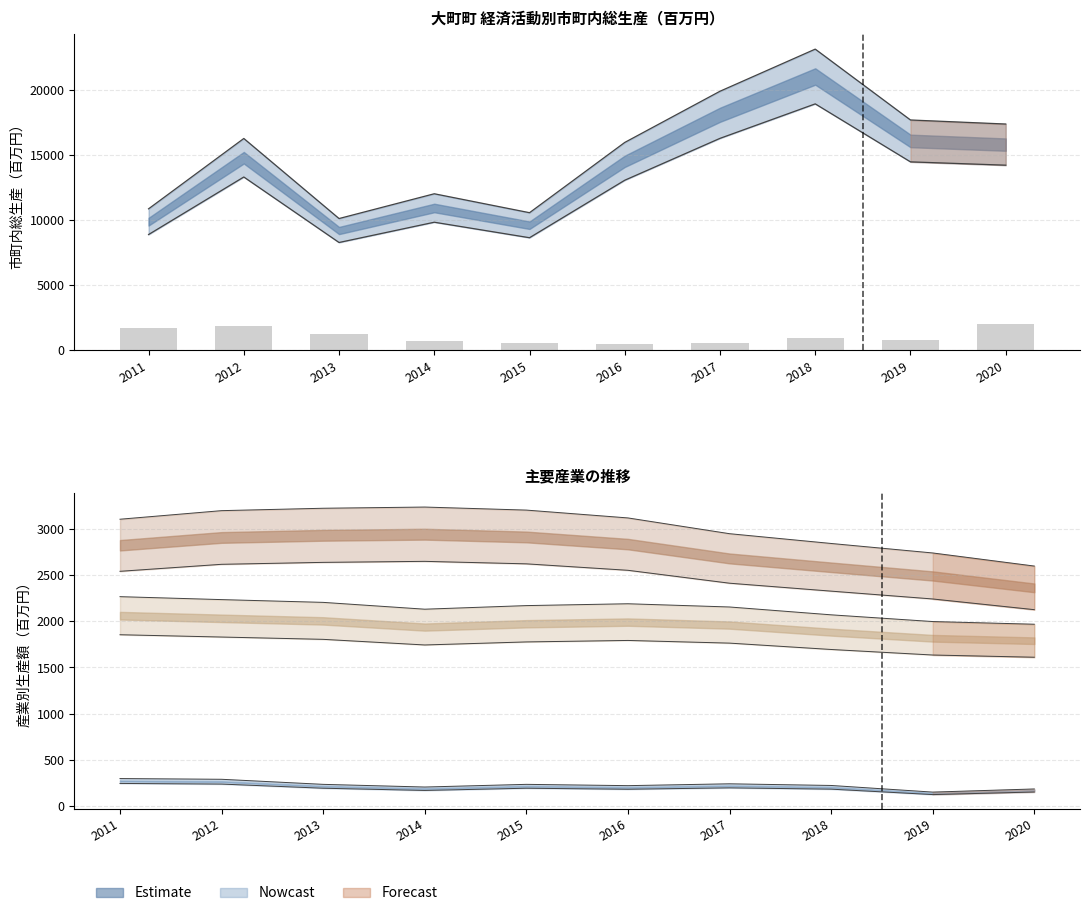

What is the sum of all values?

11026.1